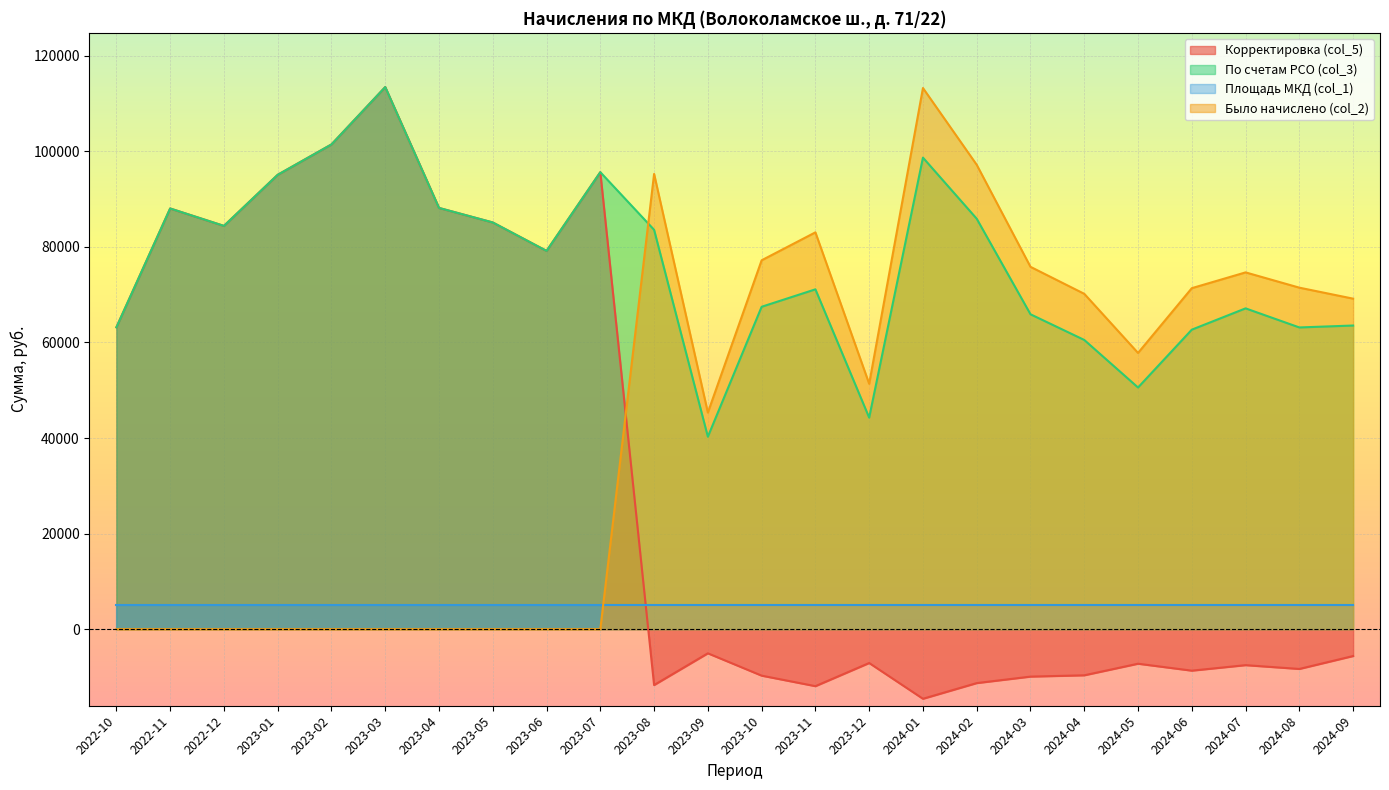

At how many categories does at least one series exceed -9730?

24